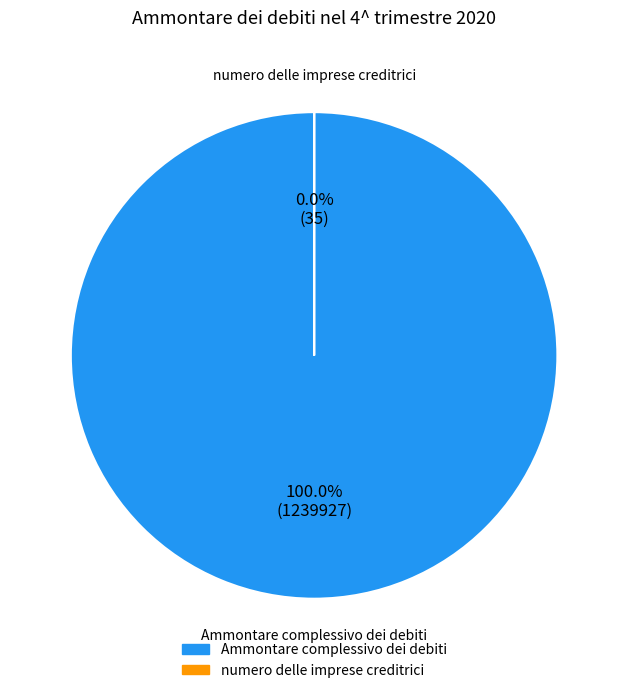

What is the total percentage of numero delle imprese creditrici and Ammontare complessivo dei debiti?

100.0%